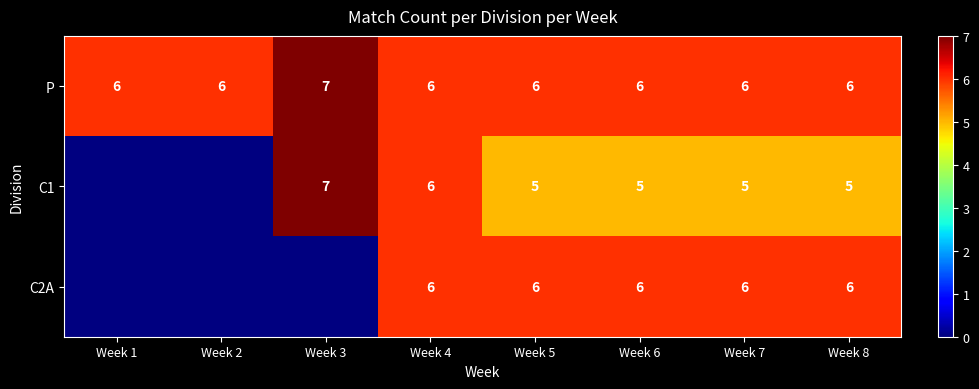

At which category is the sum across all series the highest?

Week 4